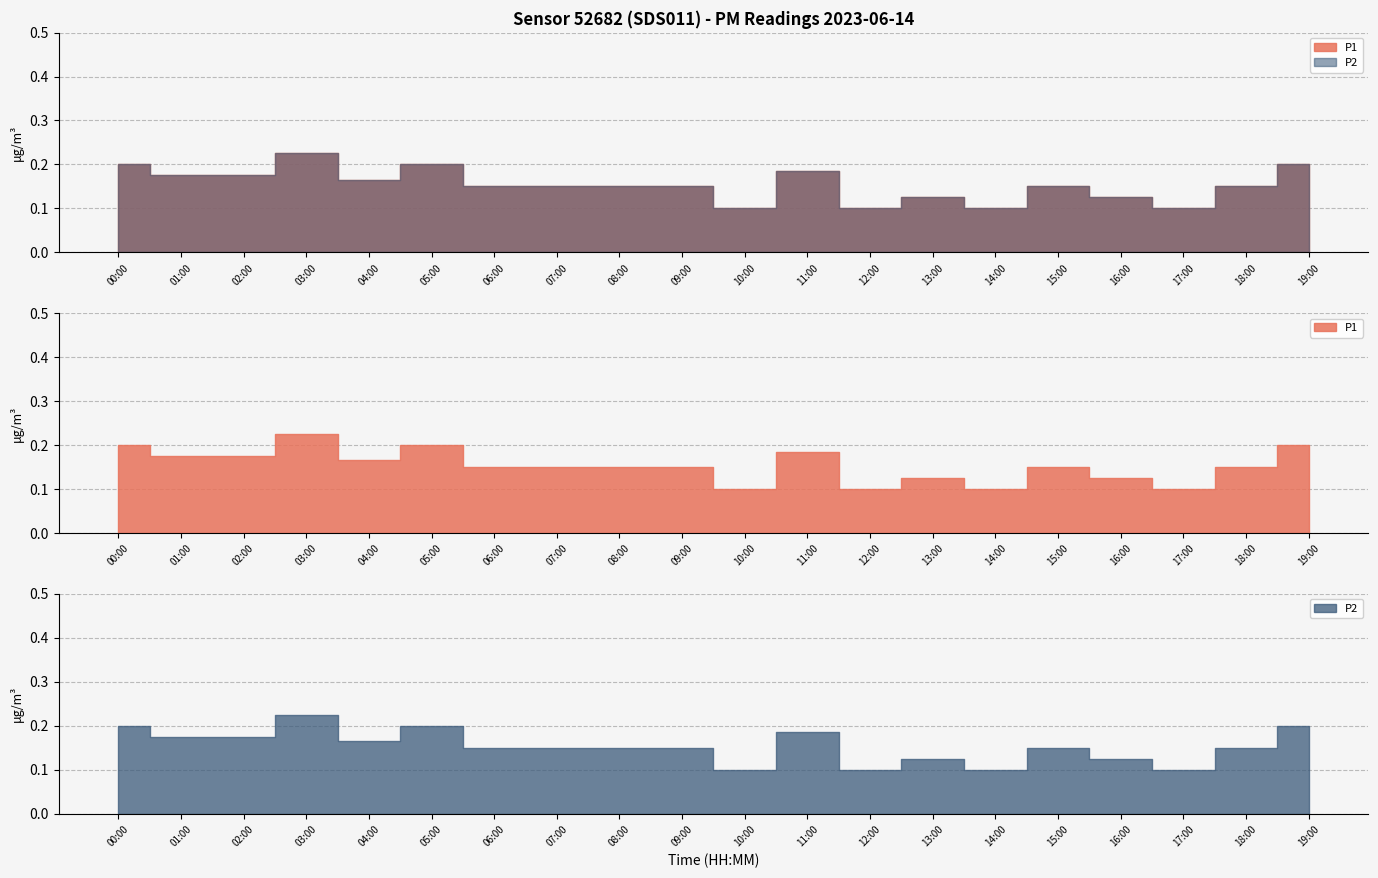

Which series changed the most between 10:00 and 16:00?

P1